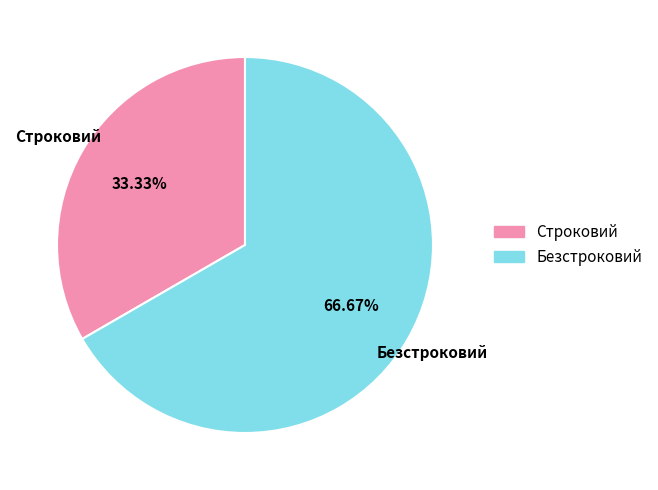

What is the ratio of the value at Безстроковий to the value at Строковий?

2.0